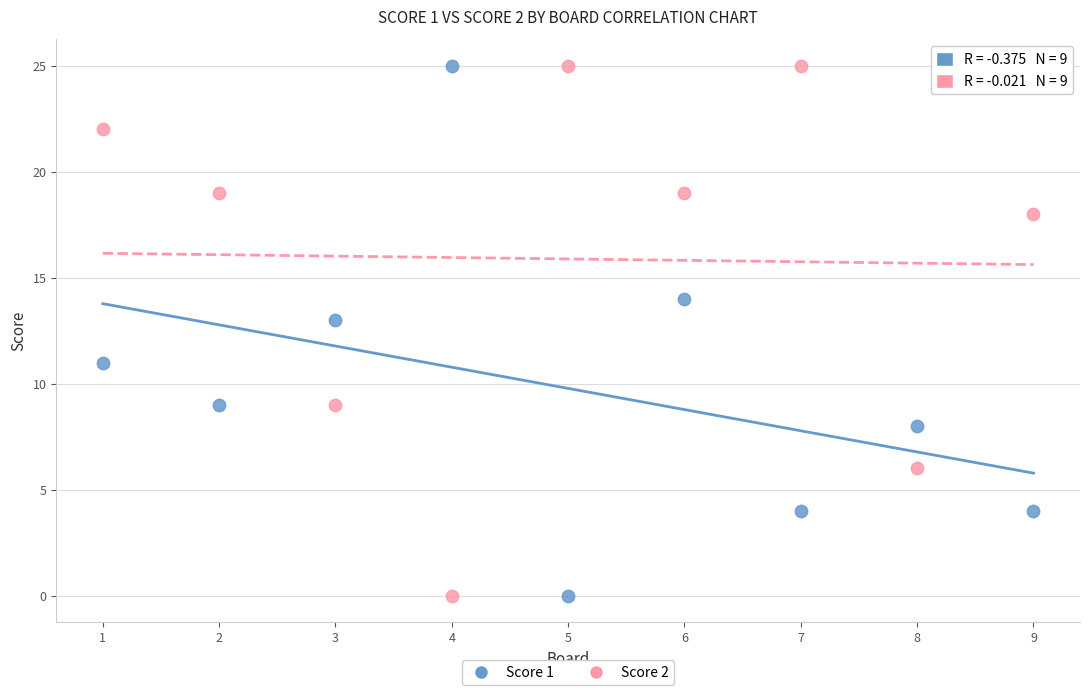

What is the X range (max minus min) for the scatter plot?

8